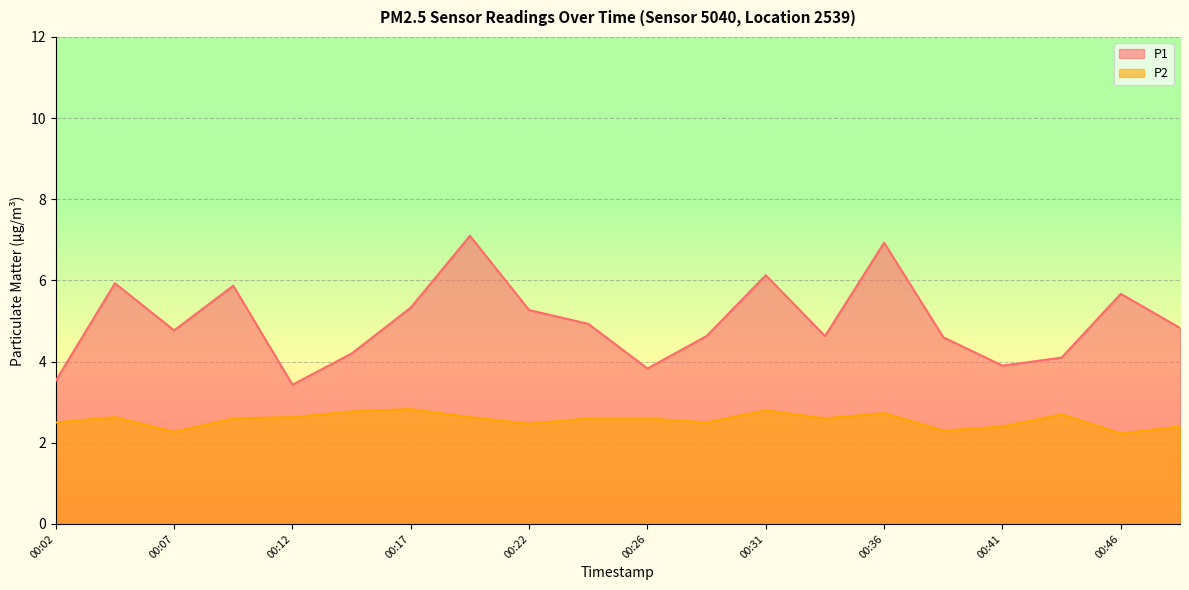

Where is P1 nearest to the value 5?

00:24